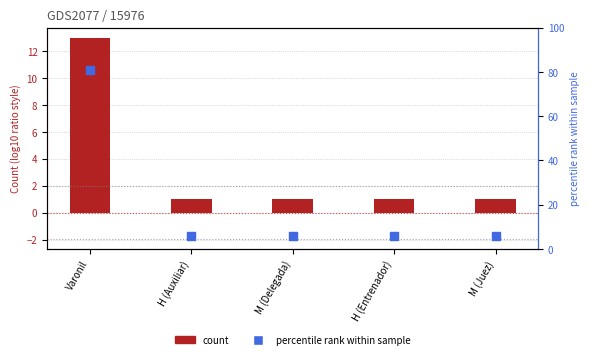

What is the total value across all series at H (Entrenador)?

7